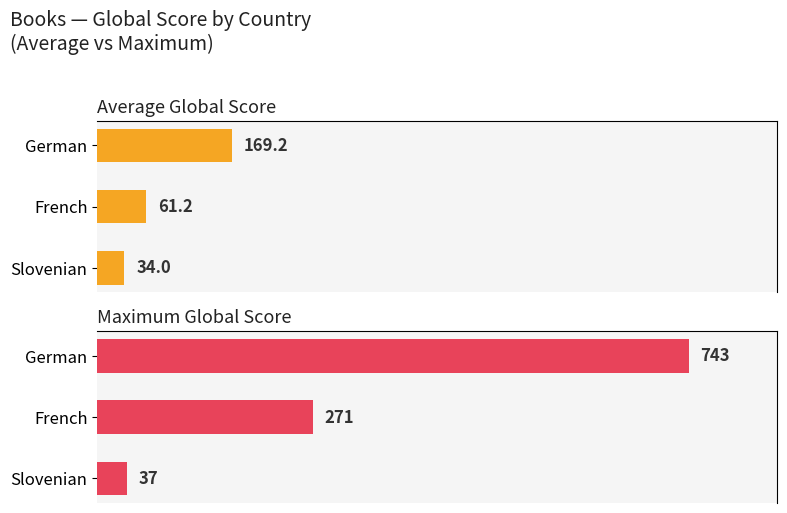

At French, list the series in order from smallest to largest.

Average Global Score, Maximum Global Score